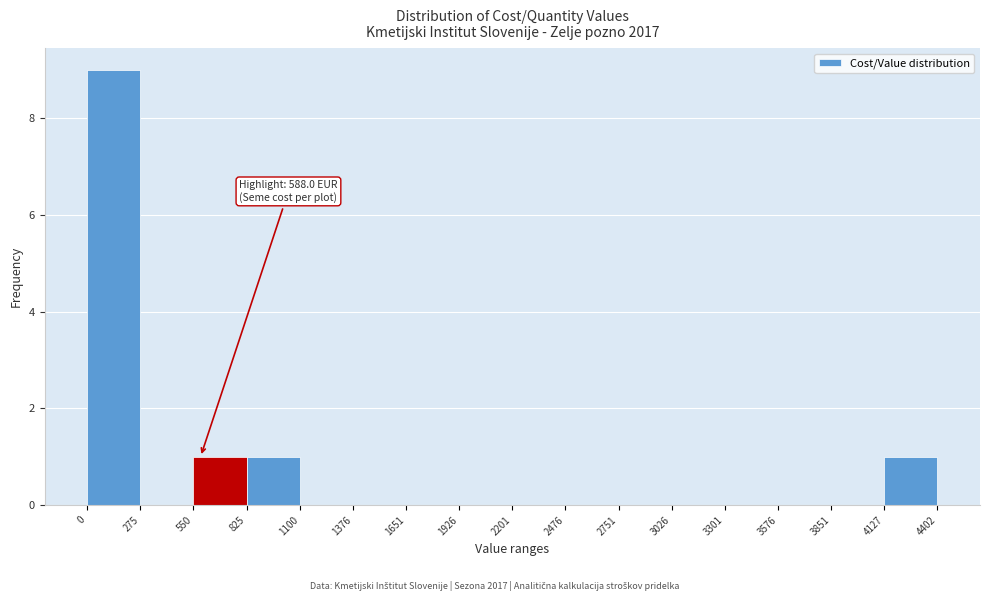

Over which range of the x-axis is the bar tallest?

0 to 275